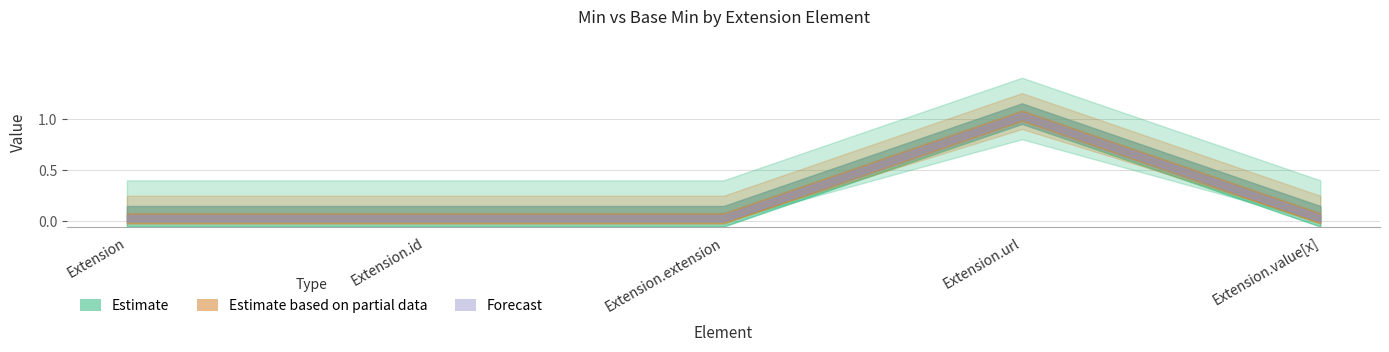

At which label is Min closest to 0?

Extension